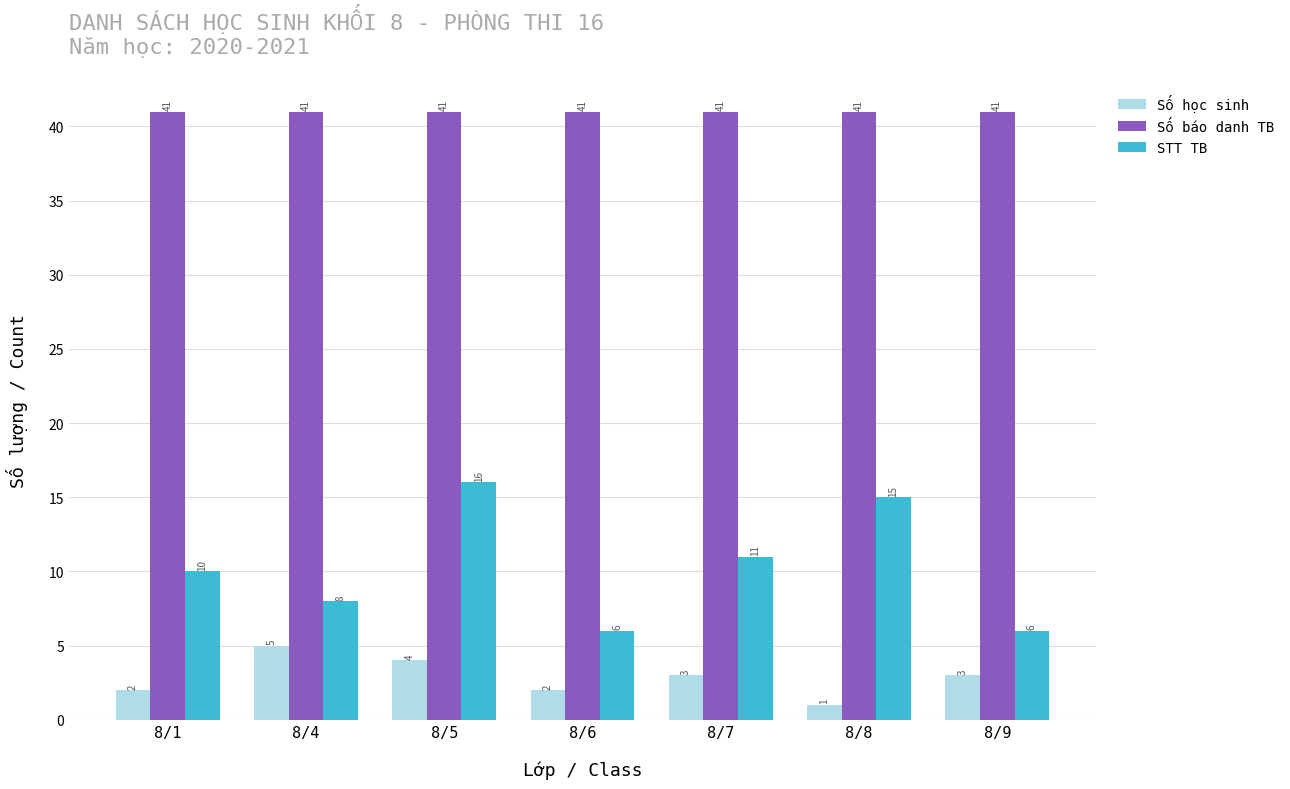

Count the number of categories in the chart.

7